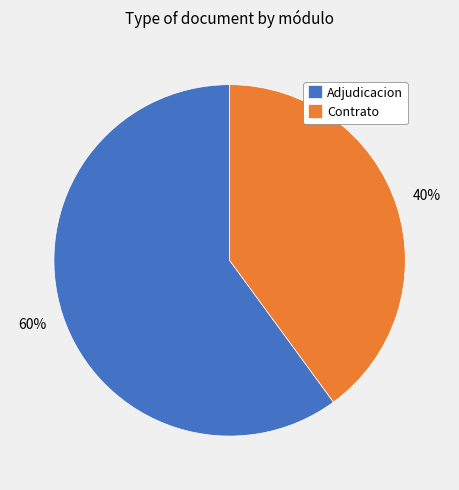

Is there any slice that represents more than half of the pie?

Yes